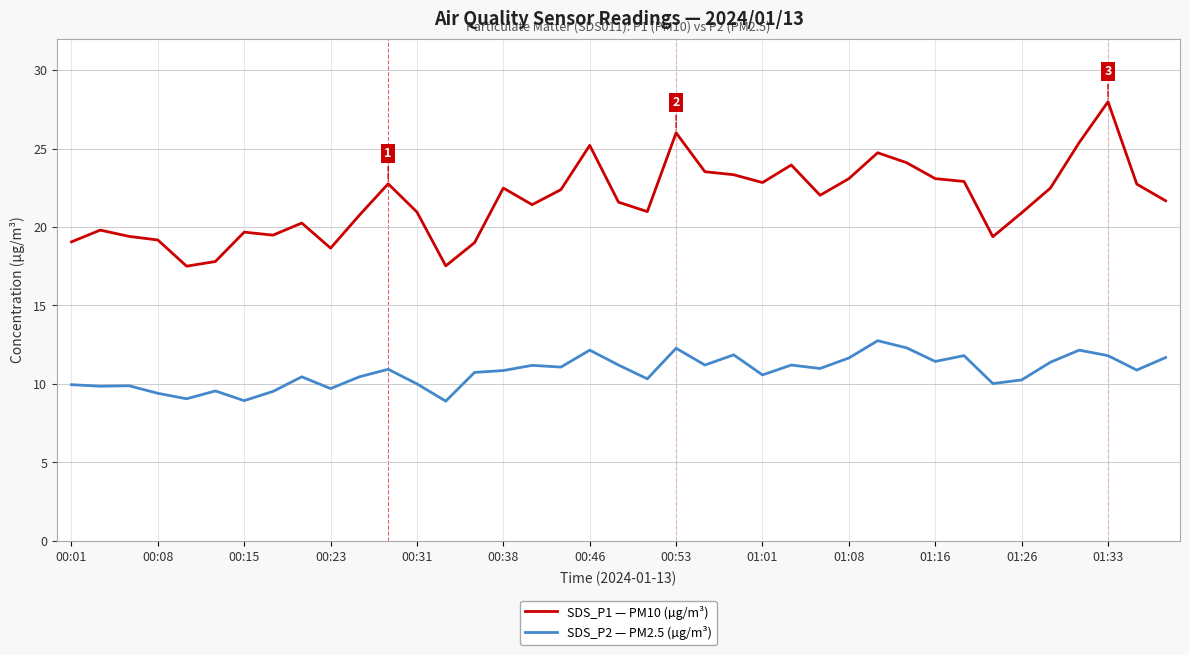

What is the smallest value displayed?

8.9